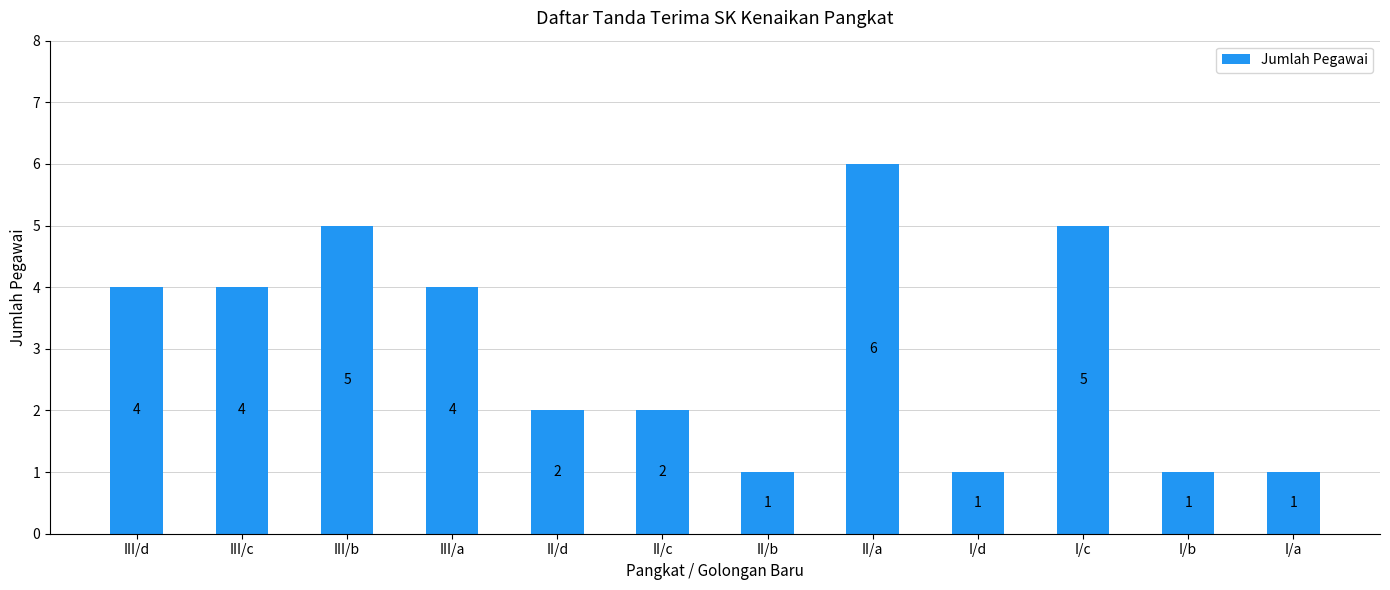

Is it true that the value at I/a is 2?

False